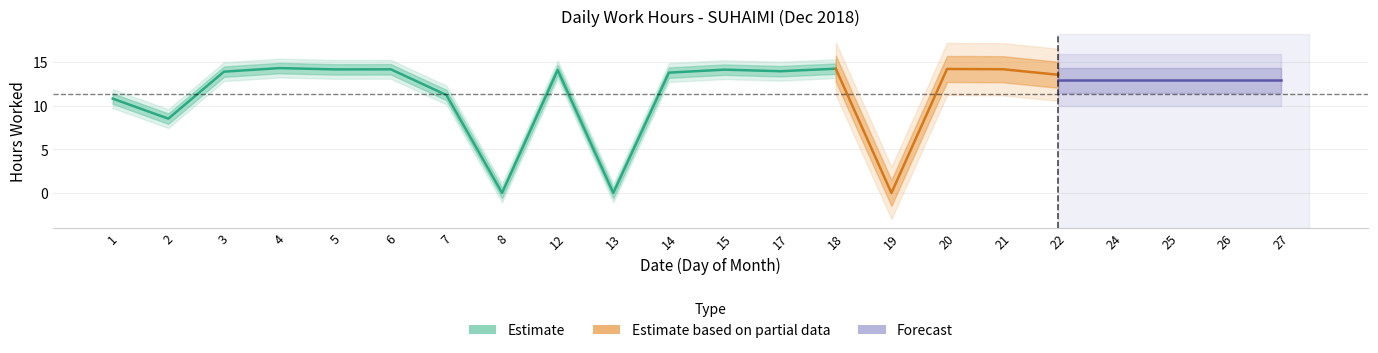

At which category does the chart reach its peak across all series?

4